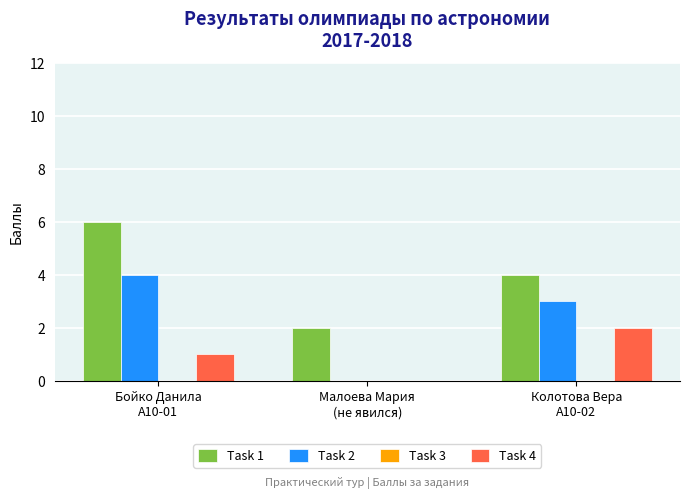

Which series has the largest total across all categories?

Task 1